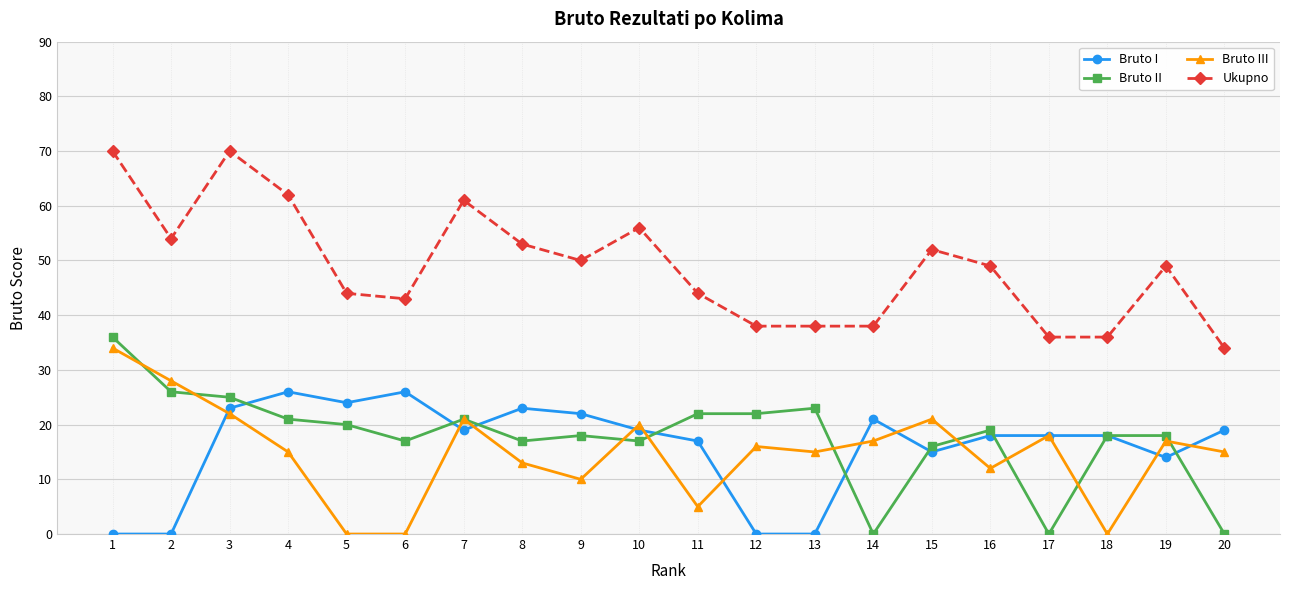

What is the maximum value for Ukupno?

70